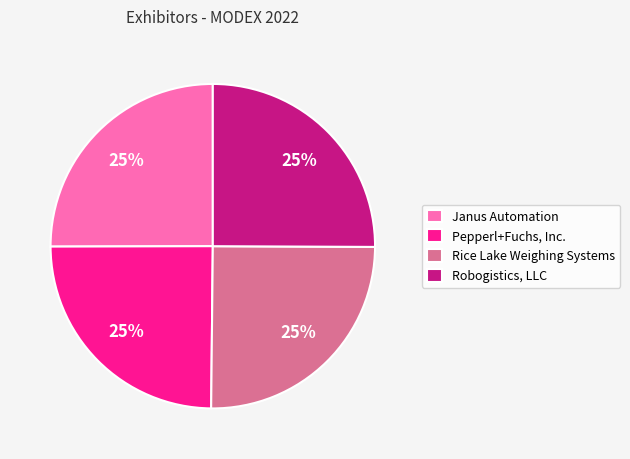

What percentage is the Janus Automation slice, to the nearest percent?

25%